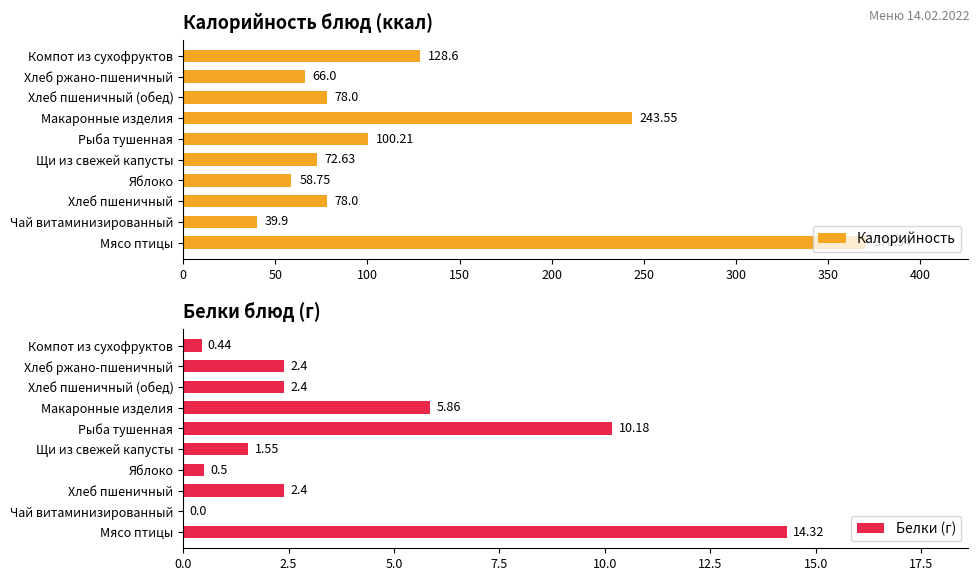

What is the difference between the Калорийность values at Компот из сухофруктов and Рыба тушенная?

28.4